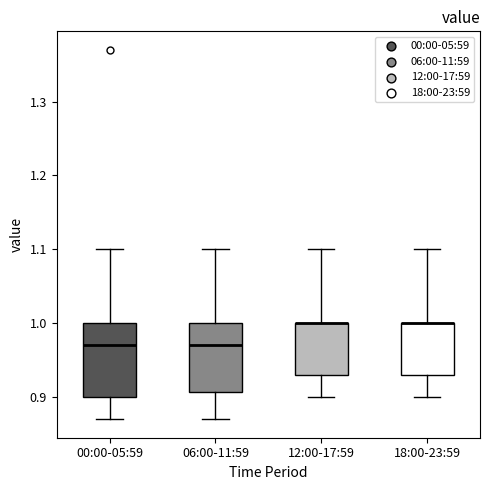

Reading left to right, transcribe this box plot: for each box, give where its median line is, the range the box spans, and where its two whiskers end, as read against the y-axis. The values are not printed on the chart, so give them approximately, as read against the axis.

00:00-05:59: median 0.97, box 0.90 to 1.00, whiskers 0.87 to 1.10
06:00-11:59: median 0.97, box 0.91 to 1.00, whiskers 0.87 to 1.10
12:00-17:59: median 1.00 (drawn on the box's upper edge), box 0.93 to 1.00, whiskers 0.90 to 1.10
18:00-23:59: median 1.00 (drawn on the box's upper edge), box 0.93 to 1.00, whiskers 0.90 to 1.10